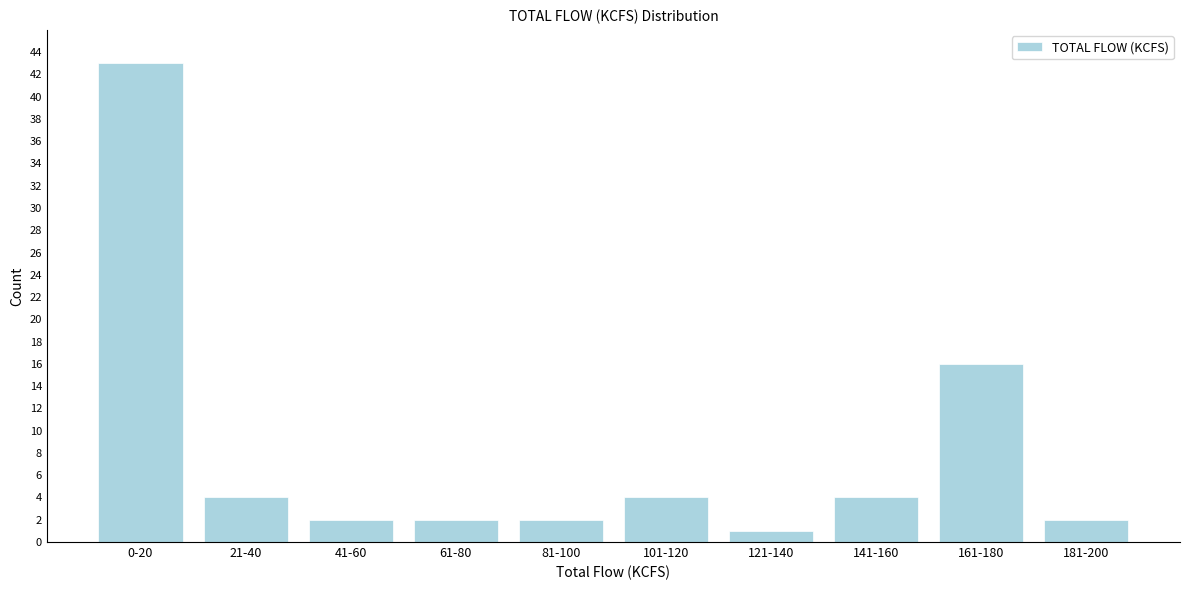

Reading left to right, what are all the values shown in this chart?

43	4	2	2	2	4	1	4	16	2